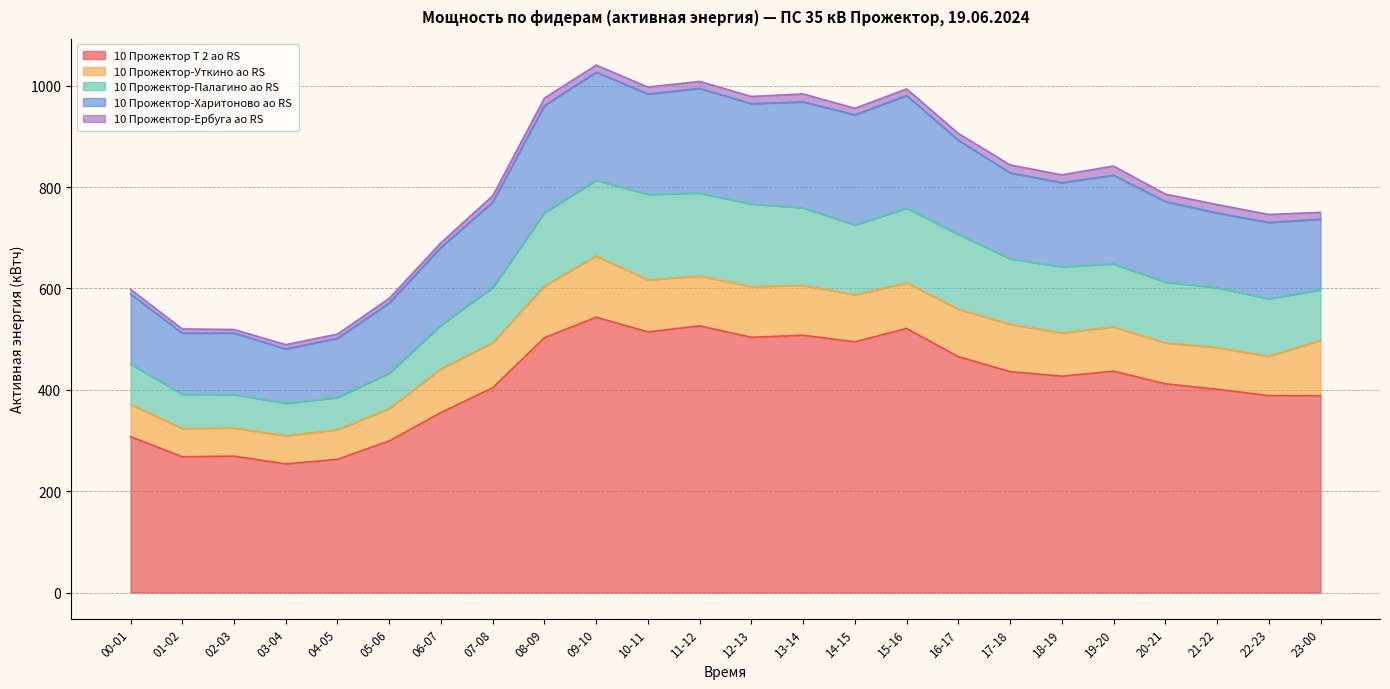

Reading right to left, what are all the values shown in this chart?

10 Прожектор Т 2 ао RS: 23-00=388.2	22-23=388.5	21-22=401.1	20-21=411.9	19-20=436.8	18-19=426.9	17-18=435.9	16-17=465.3	15-16=521.1	14-15=494.7	13-14=507.6	12-13=503.7	11-12=526.2	10-11=514.2	09-10=543.3	08-09=502.8	07-08=404.1	06-07=355.2	05-06=299.1	04-05=262.8	03-04=253.8	02-03=269.1	01-02=267.9	00-01=307.5
10 Прожектор-Уткино ао RS: 23-00=109.5	22-23=77.5	21-22=82.3	20-21=80.7	19-20=87.5	18-19=85.5	17-18=93.5	16-17=93.8	15-16=90.0	14-15=92.7	13-14=98.4	12-13=99.9	11-12=98.4	10-11=102.8	09-10=120.8	08-09=102.0	07-08=88.8	06-07=86.1	05-06=63.8	04-05=58.4	03-04=55.4	02-03=55.5	01-02=55.6	00-01=64.0
10 Прожектор-Палагино ао RS: 23-00=99.6	22-23=113.8	21-22=118.0	20-21=120.0	19-20=124.4	18-19=130.4	17-18=129.2	16-17=147.8	15-16=147.4	14-15=138.0	13-14=153.2	12-13=163.2	11-12=163.6	10-11=168.8	09-10=149.4	08-09=144.8	07-08=109.0	06-07=86.6	05-06=70.2	04-05=63.8	03-04=64.4	02-03=66.2	01-02=67.8	00-01=79.2
10 Прожектор-Харитоново ао RS: 23-00=139.4	22-23=150.4	21-22=147.4	20-21=159.0	19-20=174.8	18-19=166.0	17-18=169.6	16-17=185.8	15-16=222.4	14-15=217.2	13-14=209.0	12-13=197.8	11-12=206.6	10-11=198.0	09-10=213.4	08-09=211.2	07-08=168.2	06-07=153.2	05-06=138.2	04-05=116.6	03-04=107.2	02-03=121.2	01-02=120.4	00-01=138.4
10 Прожектор-Ербуга ао RS: 23-00=13.5	22-23=15.8	21-22=16.8	20-21=14.7	19-20=18.1	18-19=15.4	17-18=15.8	16-17=13.3	15-16=12.9	14-15=13.1	13-14=15.8	12-13=14.2	11-12=13.8	10-11=13.7	09-10=13.9	08-09=14.8	07-08=12.8	06-07=9.2	05-06=9.3	04-05=8.4	03-04=8.4	02-03=7.0	01-02=8.4	00-01=9.2